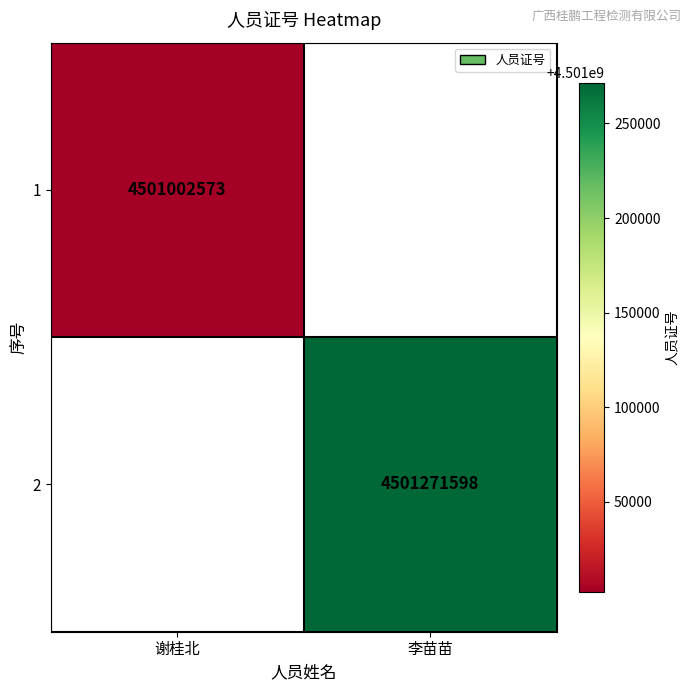

The value of 2 at 李苗苗 is 6890582048.2. True or false?

False